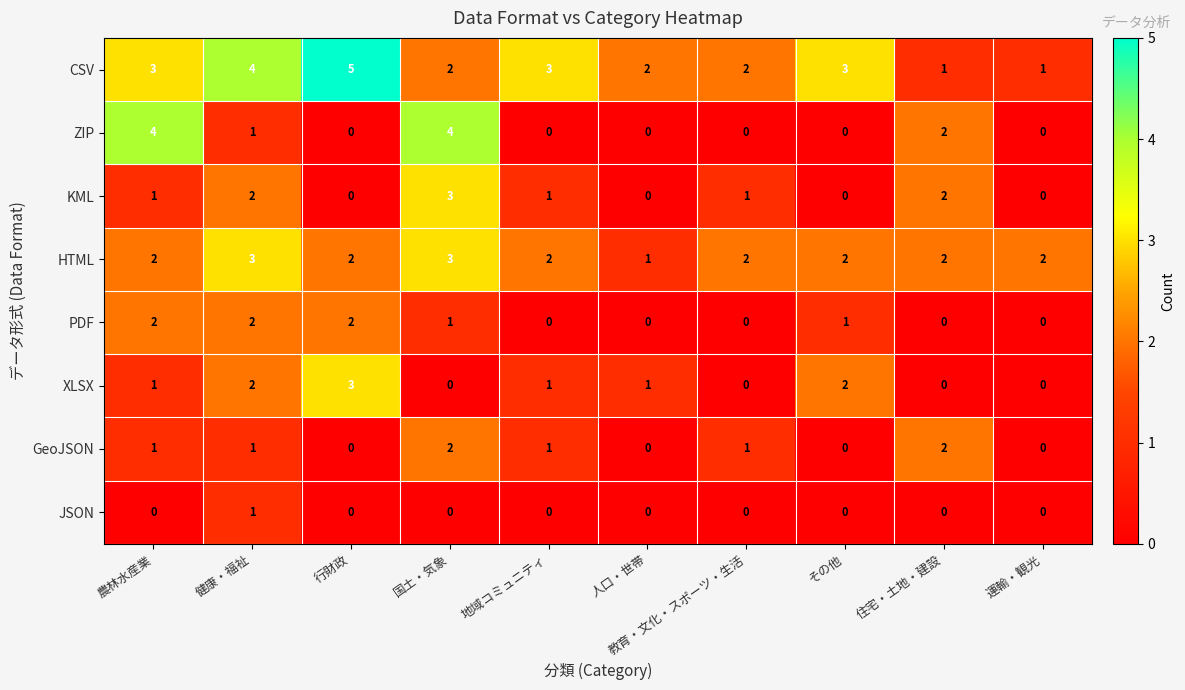

The GeoJSON series shows 1 at 運輸・観光. True or false?

False